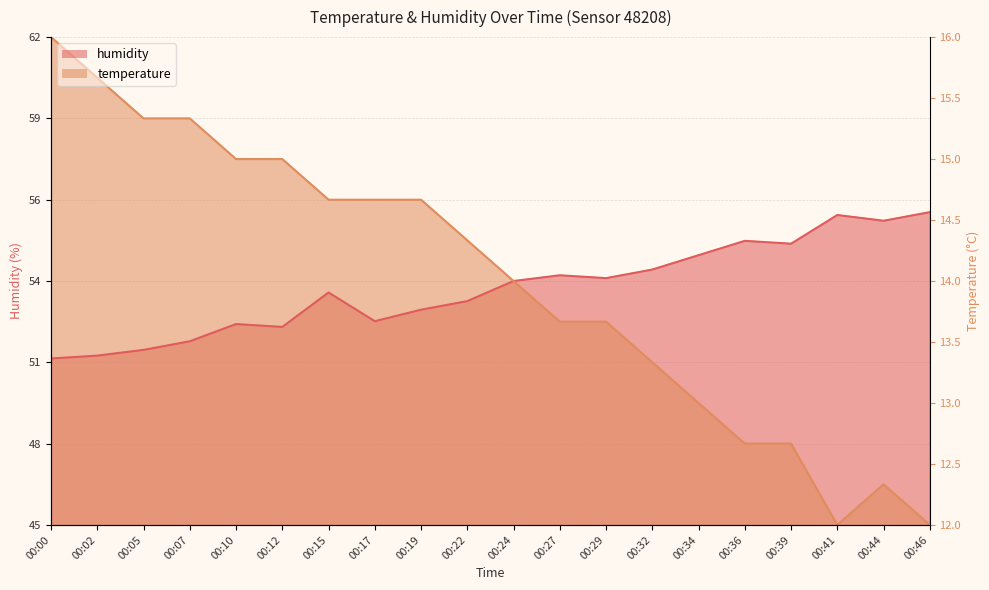

The humidity series shows 54.4 at 00:34. True or false?

True